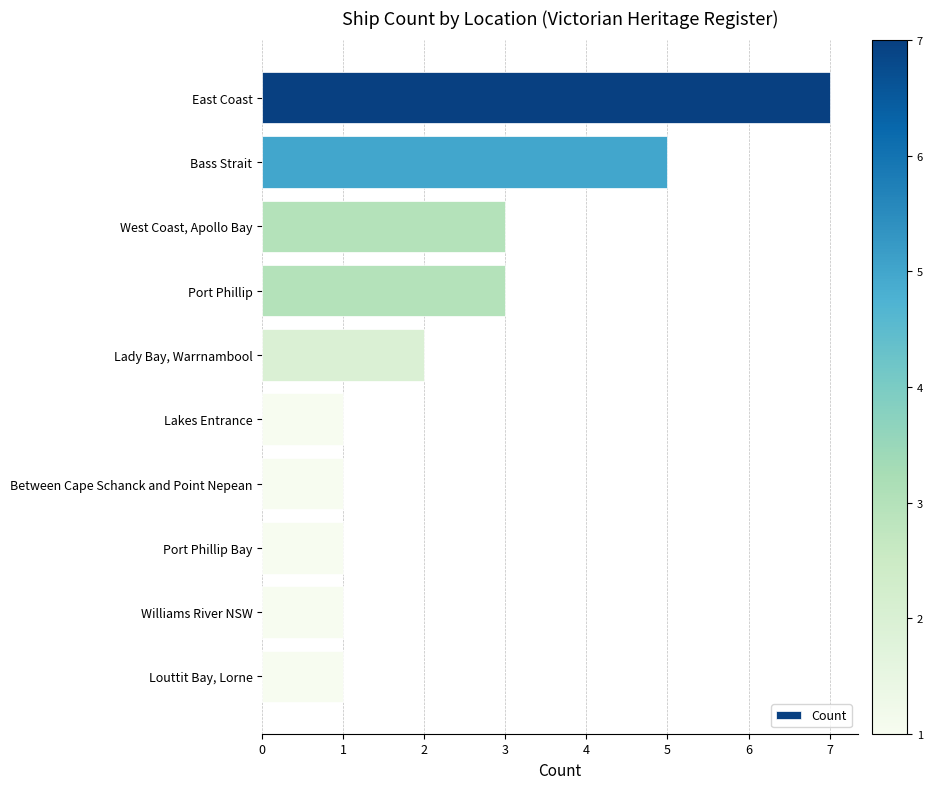

How many data points are less than 2?

5